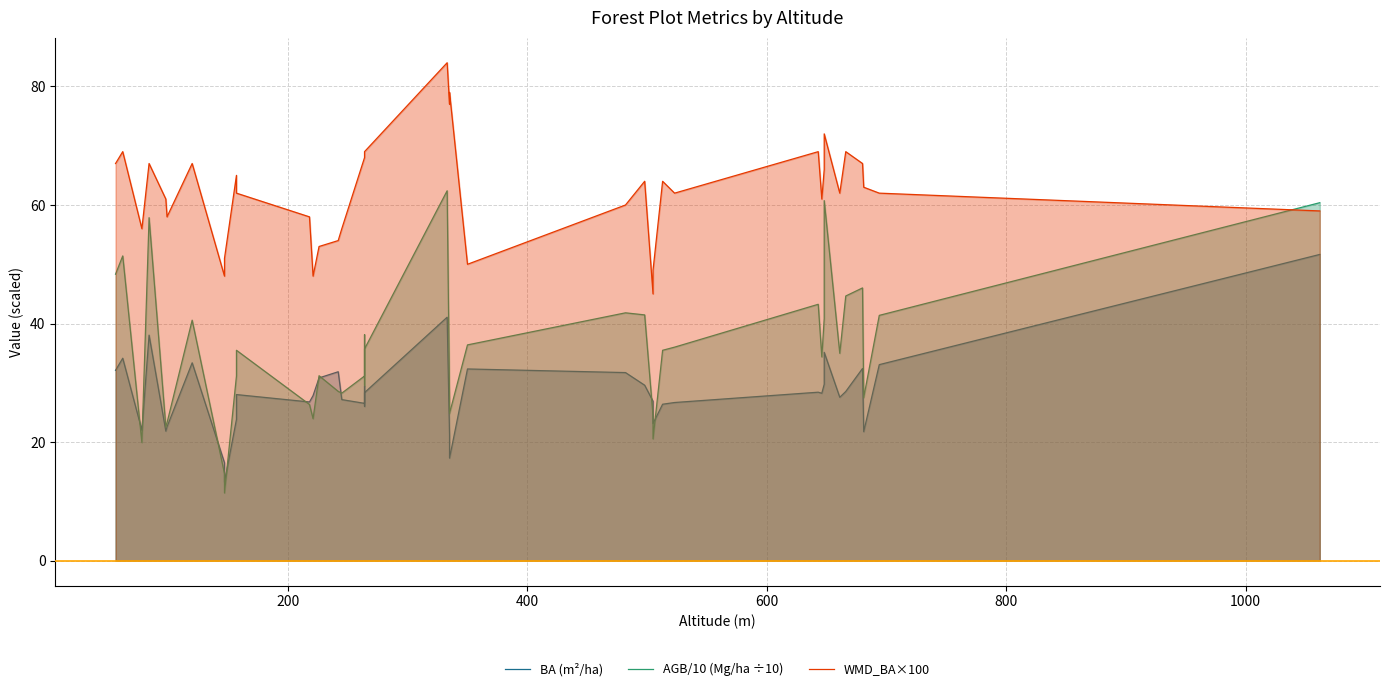

What is the smallest value displayed?

11.4